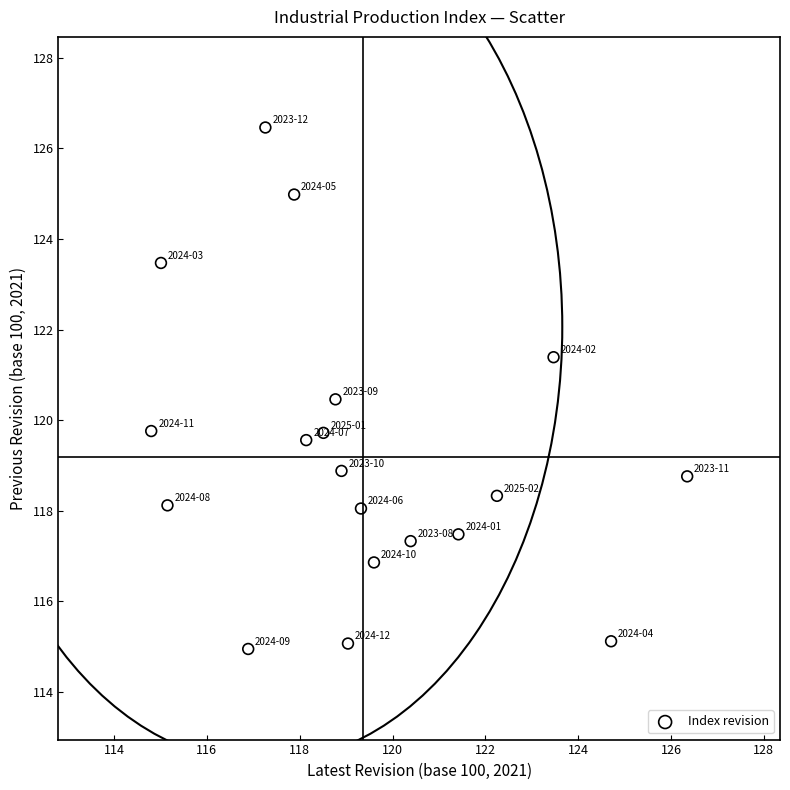

What is the range of X values (max minus min)?

11.5